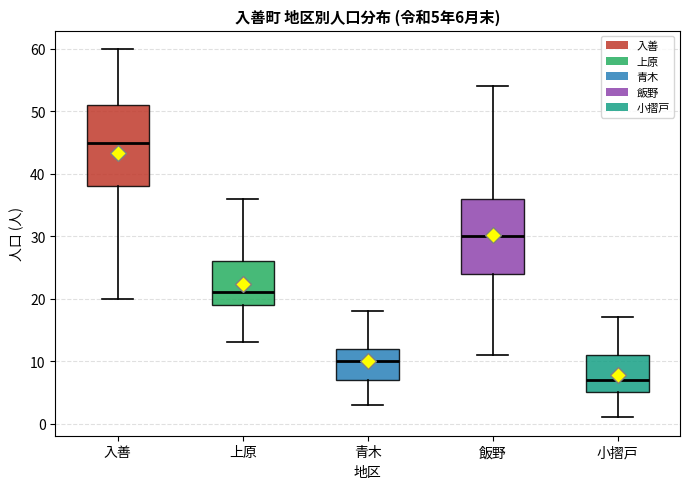

Which box is the tallest, from its lower edge to its upper edge?

入善